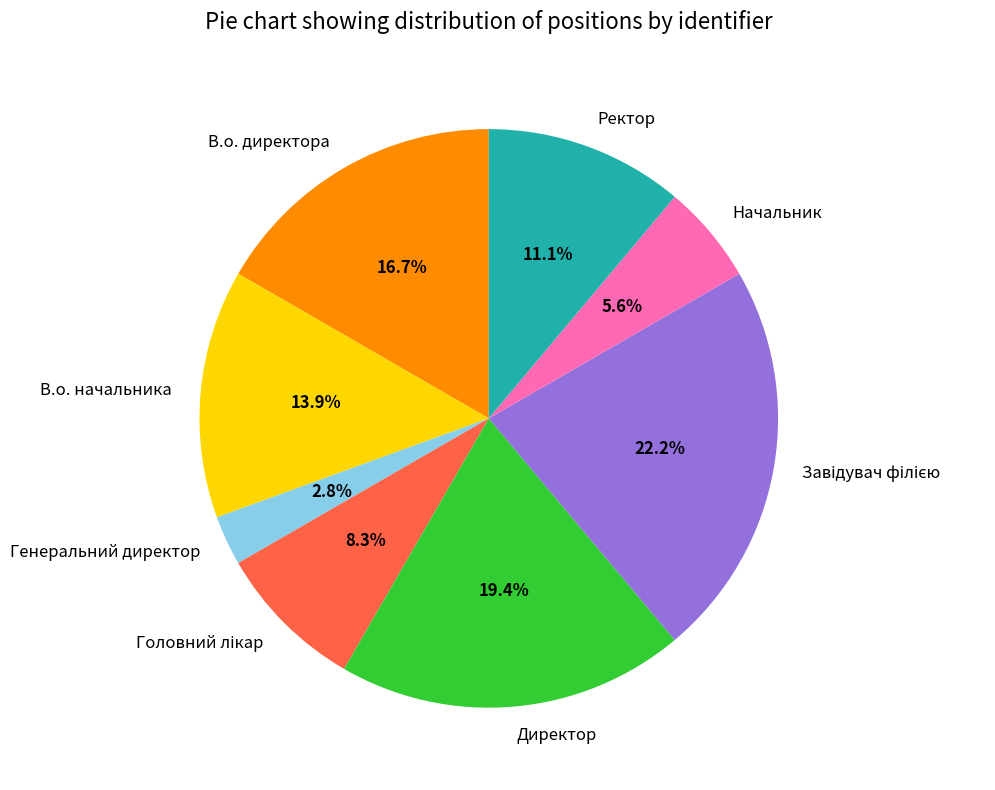

Which category has the smallest portion of the pie?

Генеральний директор